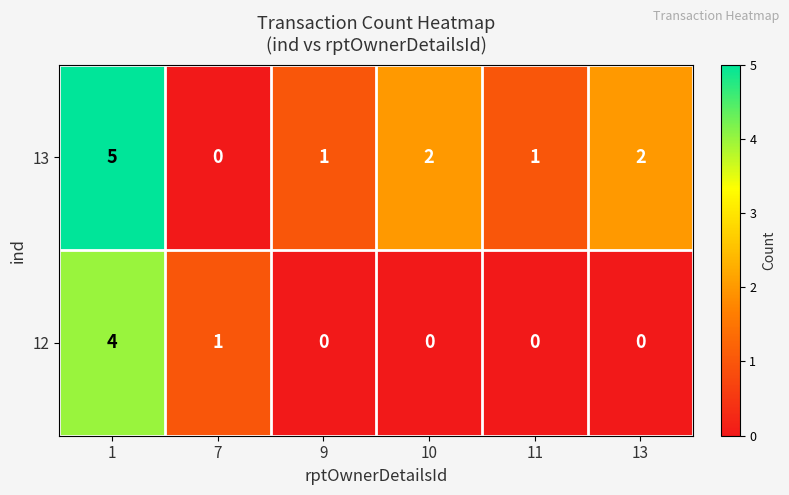

Reading left to right, what are all the values shown in this chart?

13: 1=5	7=0	9=1	10=2	11=1	13=2
12: 1=4	7=1	9=0	10=0	11=0	13=0